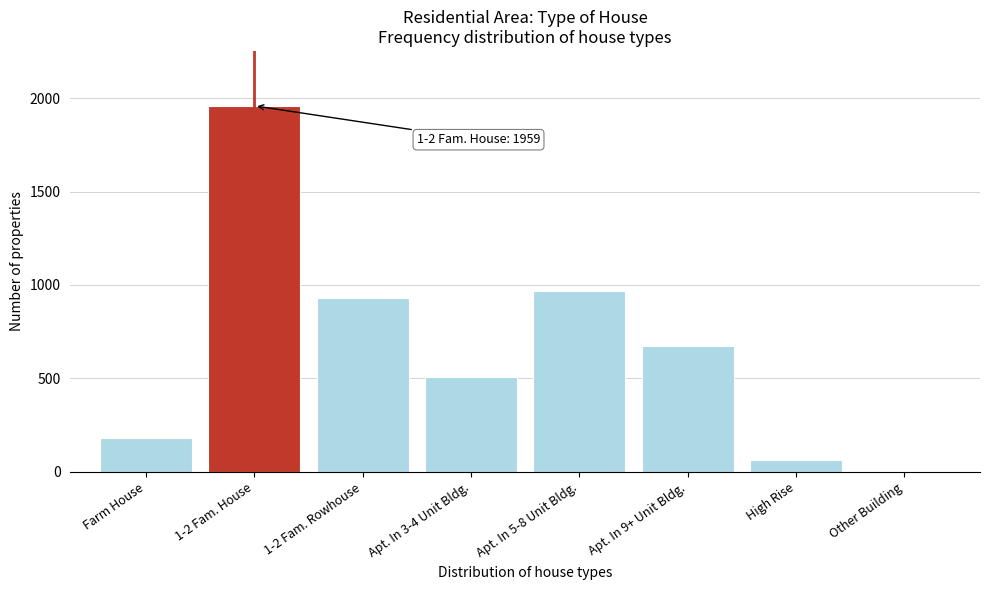

Reading left to right, what are all the values shown in this chart?

Farm House=179	1-2 Fam. House=1959	1-2 Fam. Rowhouse=931	Apt. In 3-4 Unit Bldg.=510	Apt. In 5-8 Unit Bldg.=969	Apt. In 9+ Unit Bldg.=674	High Rise=63	Other Building=5